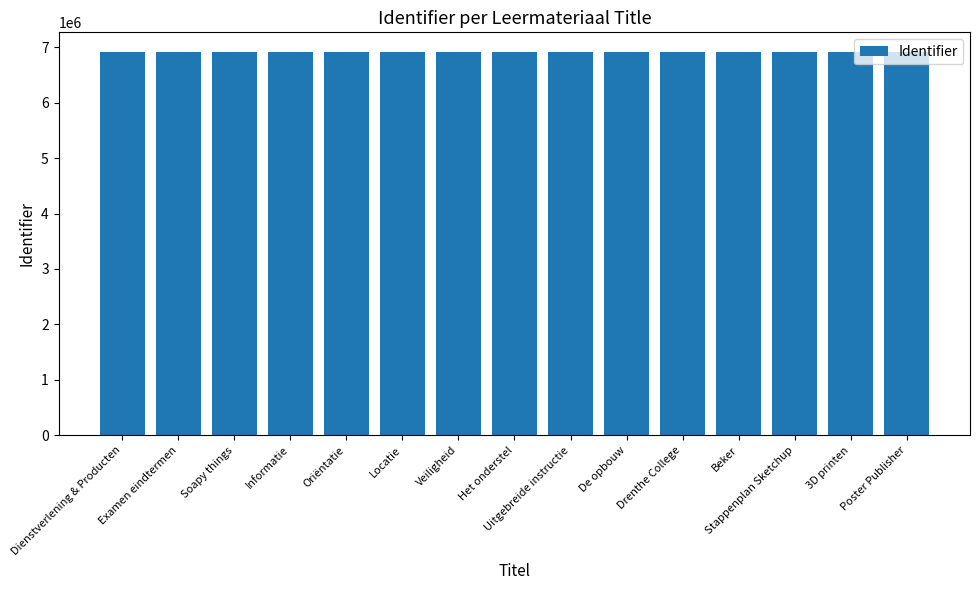

Does the chart contain stacked bars?

No